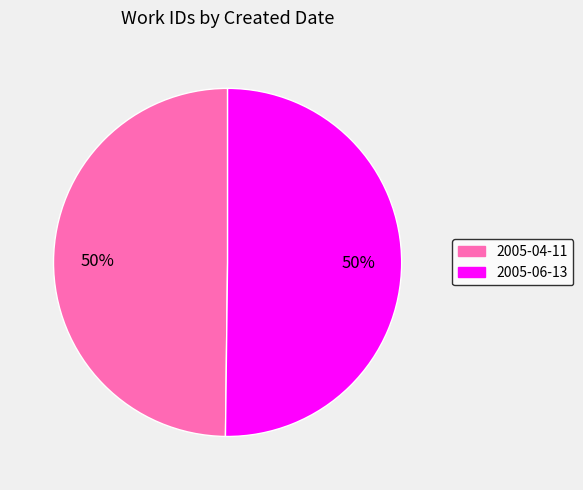

Approximately how many times larger is the value at 2005-06-13 compared to 2005-04-11?

1.0